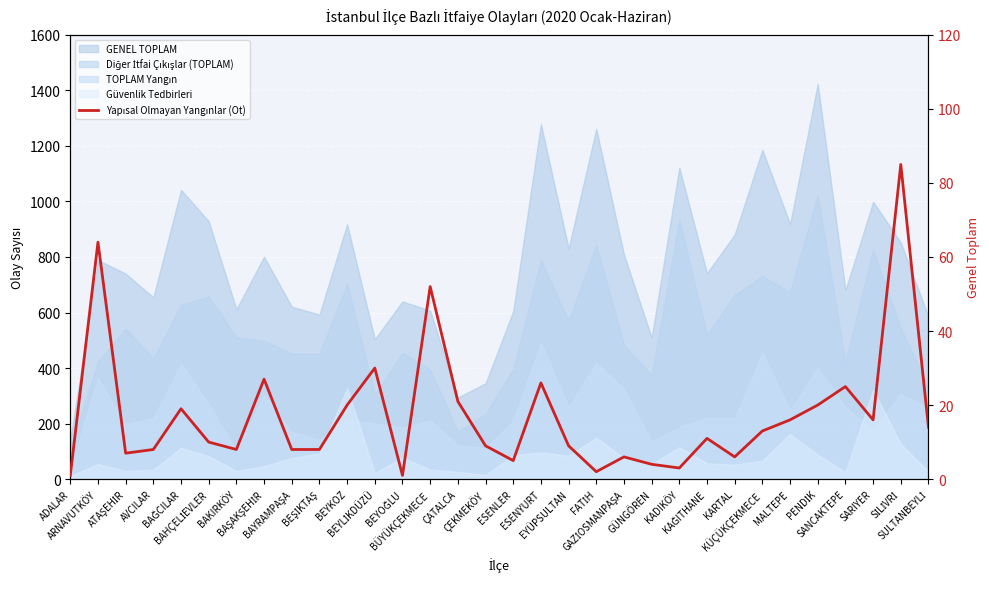

How many lines are shown in the chart?

1